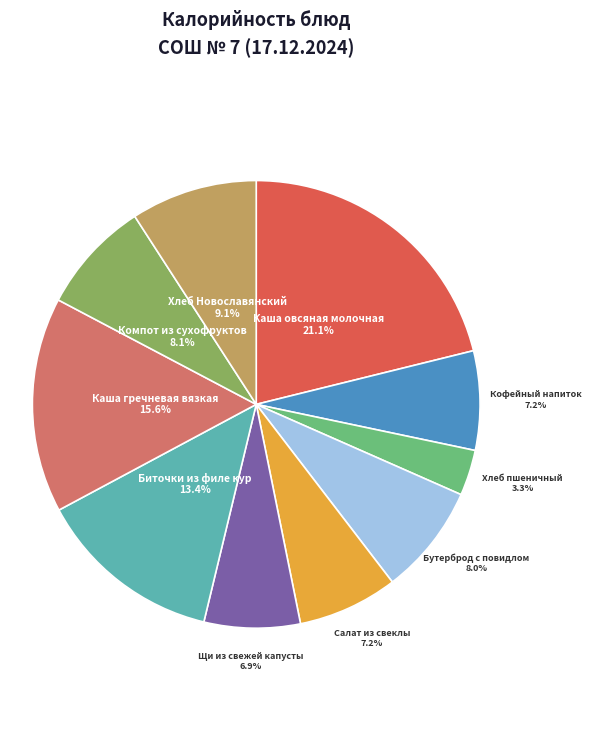

Is there any slice that represents more than half of the pie?

No